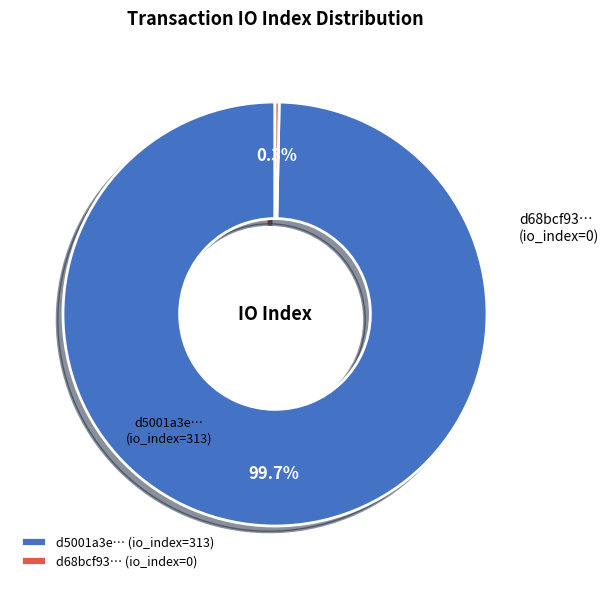

Rank the categories by value from lowest to highest.

d68bcf93… (io_index=0), d5001a3e… (io_index=313)